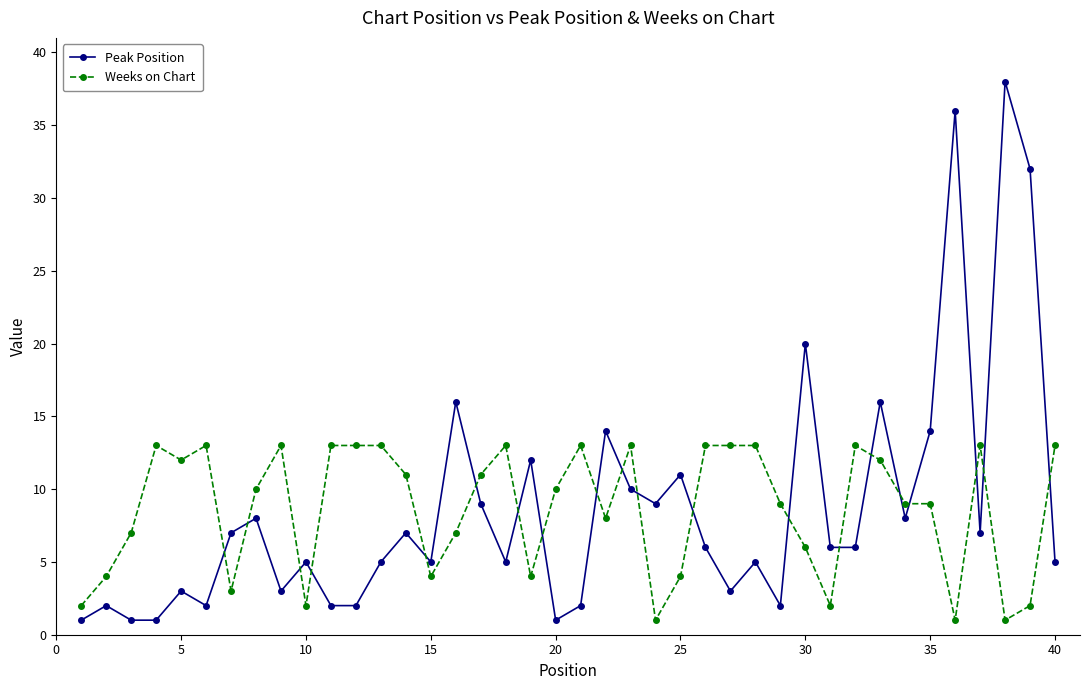

At how many categories does at least one series exceed 18?

4